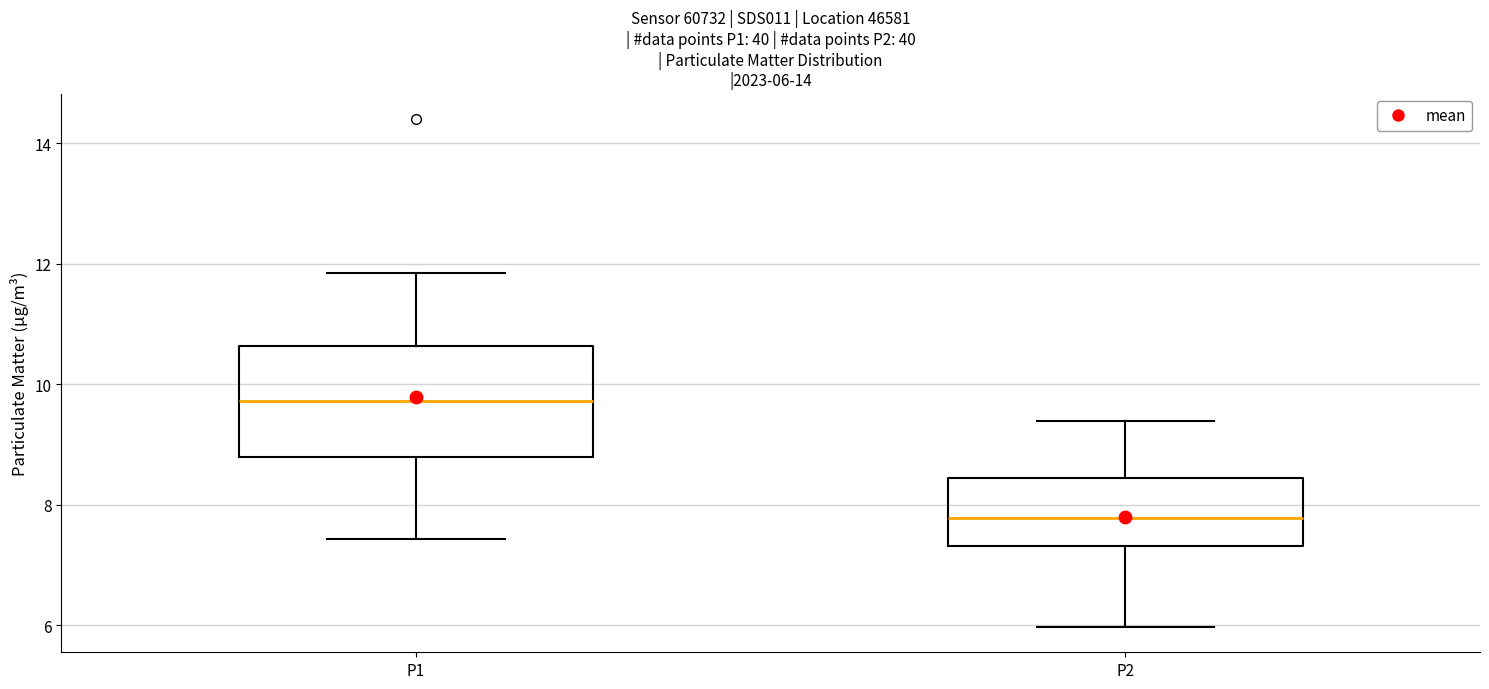

Which box's median line is the highest?

P1